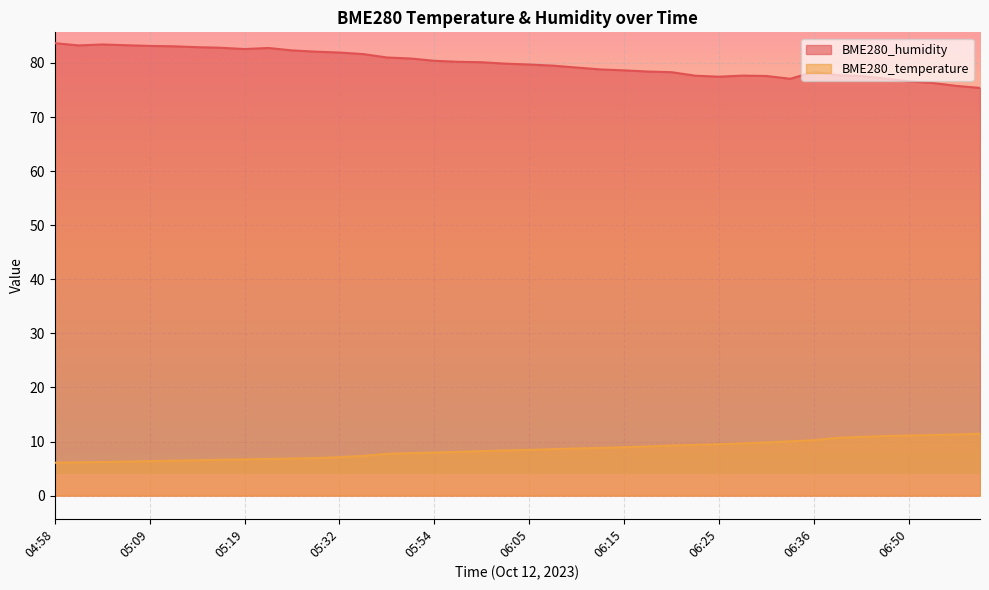

Reading left to right, extract all data points from this chart.

BME280_temperature: 04:58=6.1	05:01=6.2	05:04=6.2	05:06=6.3	05:09=6.4	05:11=6.5	05:14=6.5	05:16=6.6	05:19=6.7	05:21=6.8	05:24=6.9	05:26=6.9	05:32=7.1	05:39=7.3	05:48=7.7	05:51=7.9	05:54=8.0	05:57=8.1	06:00=8.2	06:02=8.4	06:05=8.5	06:07=8.6	06:10=8.7	06:12=8.8	06:15=8.9	06:17=9.1	06:20=9.2	06:23=9.4	06:25=9.5	06:28=9.7	06:31=9.8	06:34=10.0	06:36=10.2	06:42=10.7	06:44=10.9	06:47=11.0	06:50=11.1	06:52=11.2	06:54=11.3	07:00=11.5
BME280_humidity: 04:58=83.7	05:01=83.2	05:04=83.4	05:06=83.3	05:09=83.2	05:11=83.1	05:14=82.9	05:16=82.8	05:19=82.6	05:21=82.8	05:24=82.3	05:26=82.1	05:32=81.9	05:39=81.7	05:48=81.0	05:51=80.8	05:54=80.4	05:57=80.2	06:00=80.1	06:02=79.9	06:05=79.7	06:07=79.5	06:10=79.2	06:12=78.8	06:15=78.6	06:17=78.4	06:20=78.3	06:23=77.7	06:25=77.5	06:28=77.7	06:31=77.6	06:34=77.1	06:36=78.4	06:42=77.8	06:44=77.6	06:47=77.1	06:50=76.6	06:52=76.3	06:54=75.8	07:00=75.4